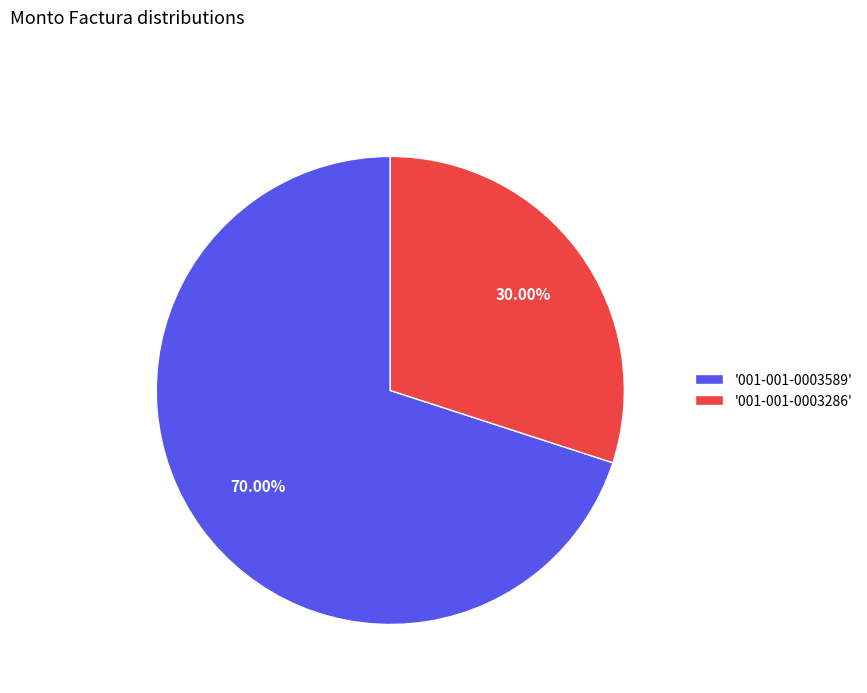

Does any single category account for the majority?

Yes